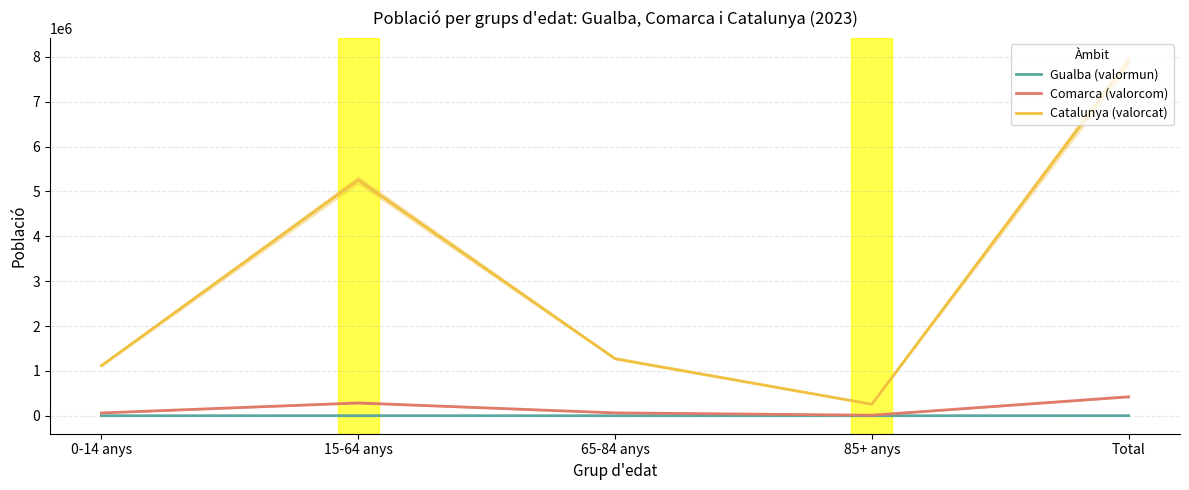

True or false: Comarca (valorcom) has more than 2 interior local peaks.

False